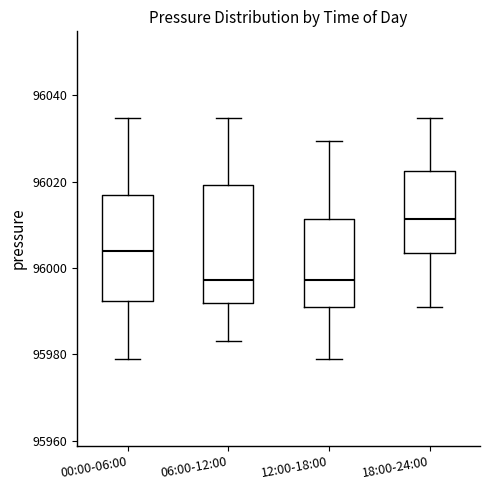

Which box is the tallest, from its lower edge to its upper edge?

06:00-12:00